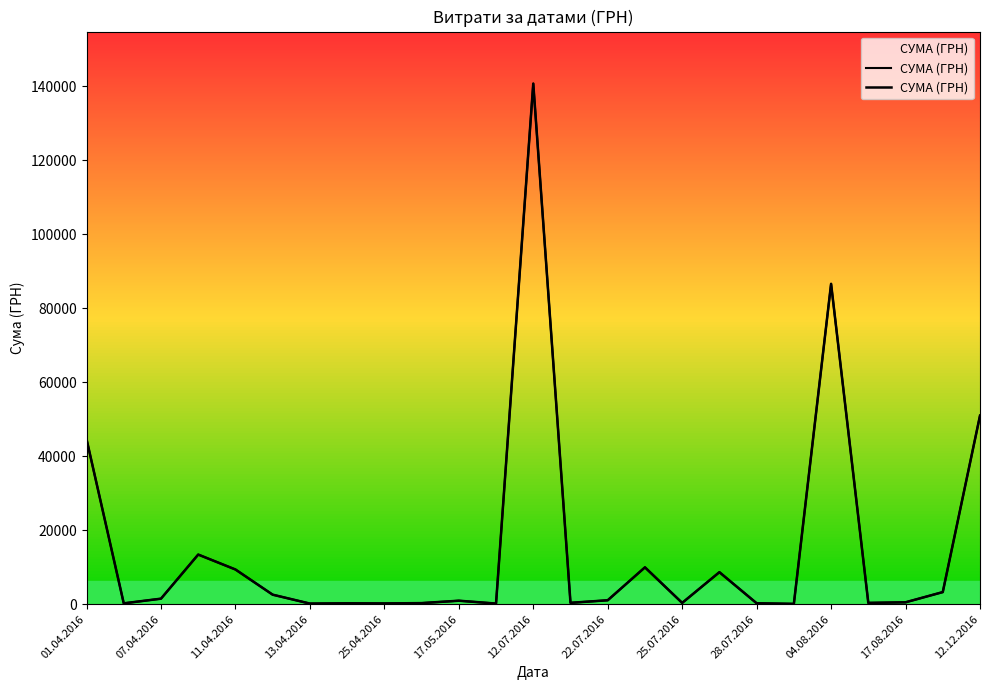

What is the smallest value displayed?

97.8